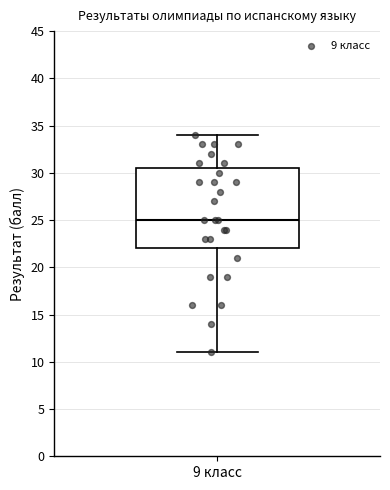

Where does the median line of the box for 9 класс sit on the y-axis? The values are not printed on the chart, so give them approximately, as read against the axis.

25.0